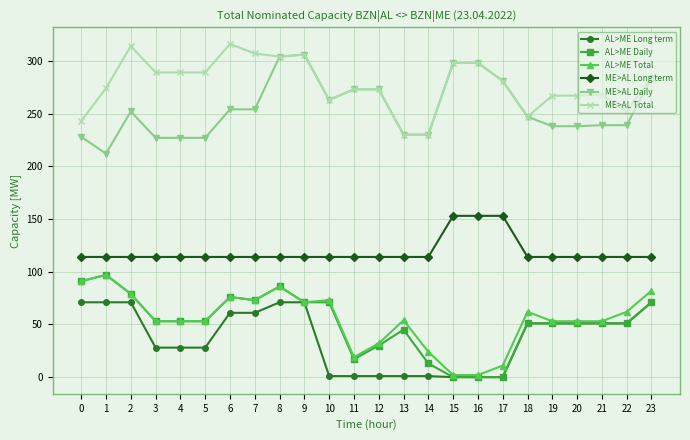

What is the sum of all ME>AL Daily values?

6122